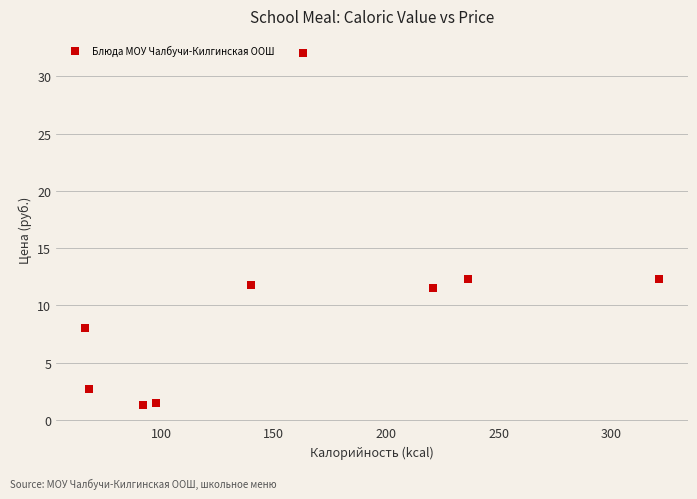

What is the range of X values (max minus min)?

255.4